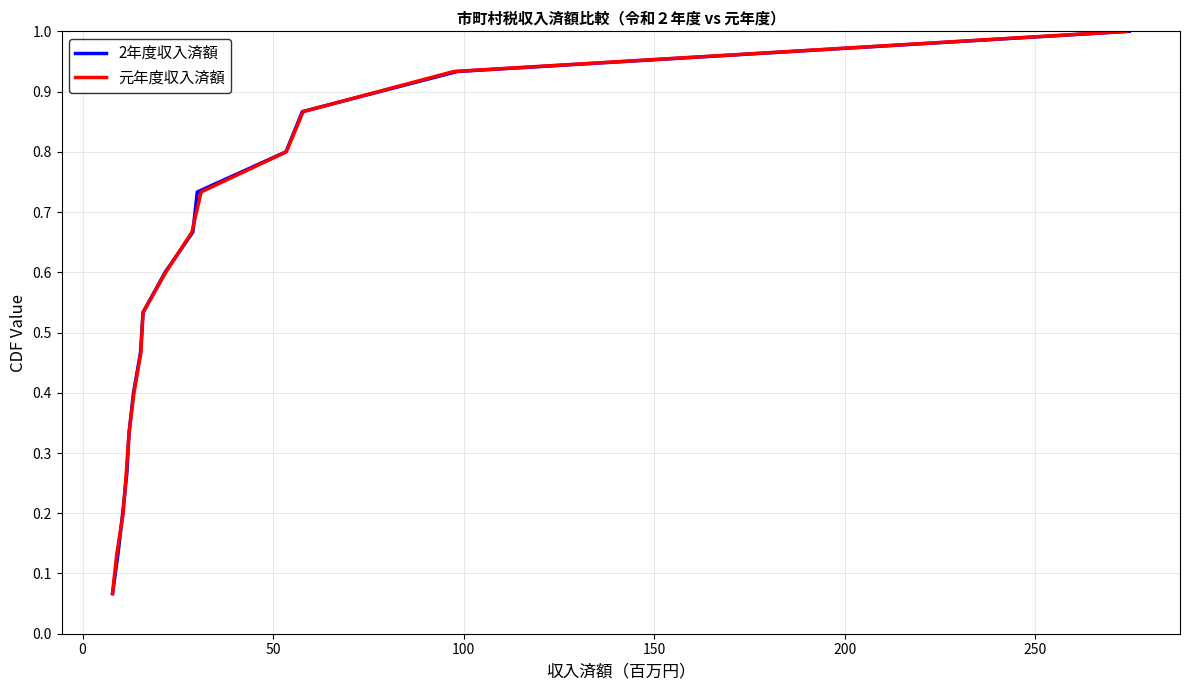

Is it true that 2年度収入済額 equals 0.1 at 100?

False